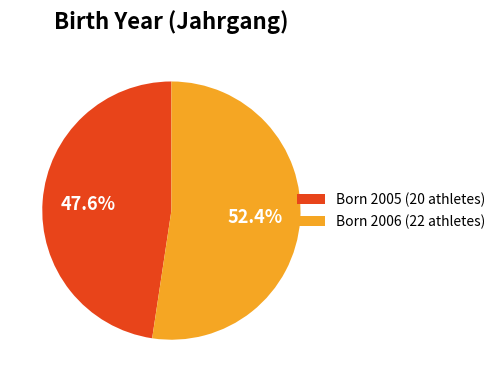

What is the largest slice in the pie chart?

Born 2006 (22 athletes)